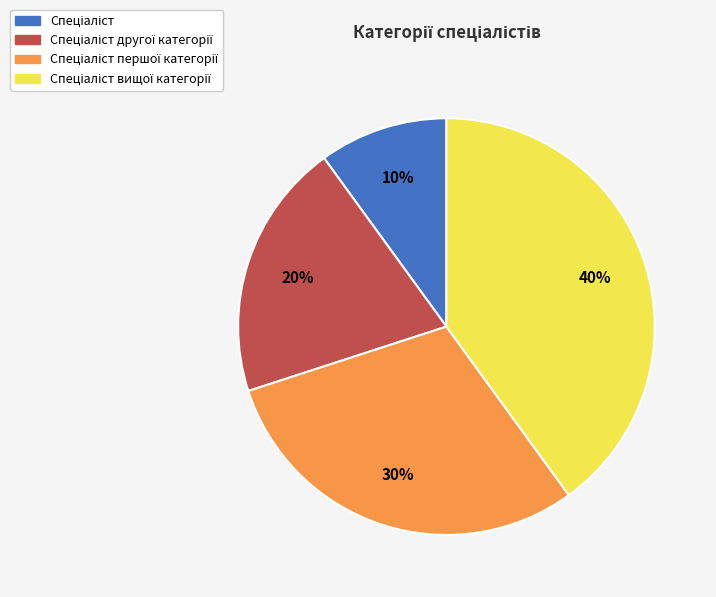

Is there any slice that represents more than half of the pie?

No